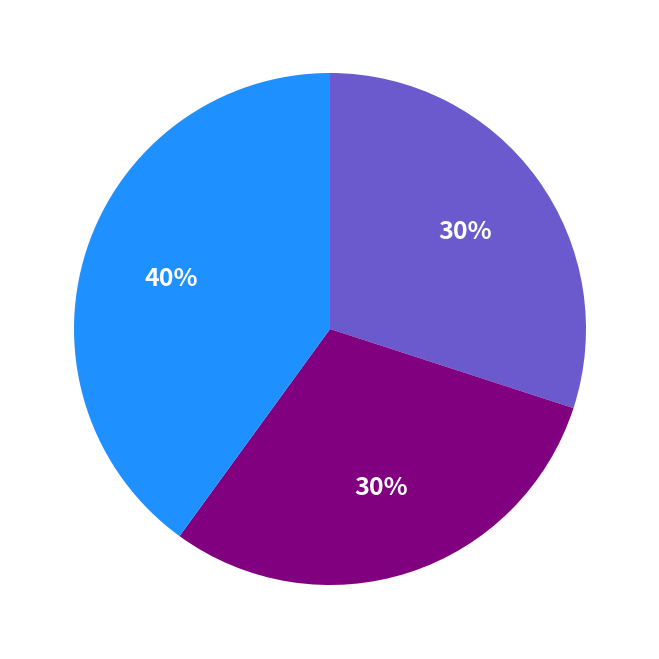

To the nearest percent, what is the difference between the largest and smallest slice percentages?

10%